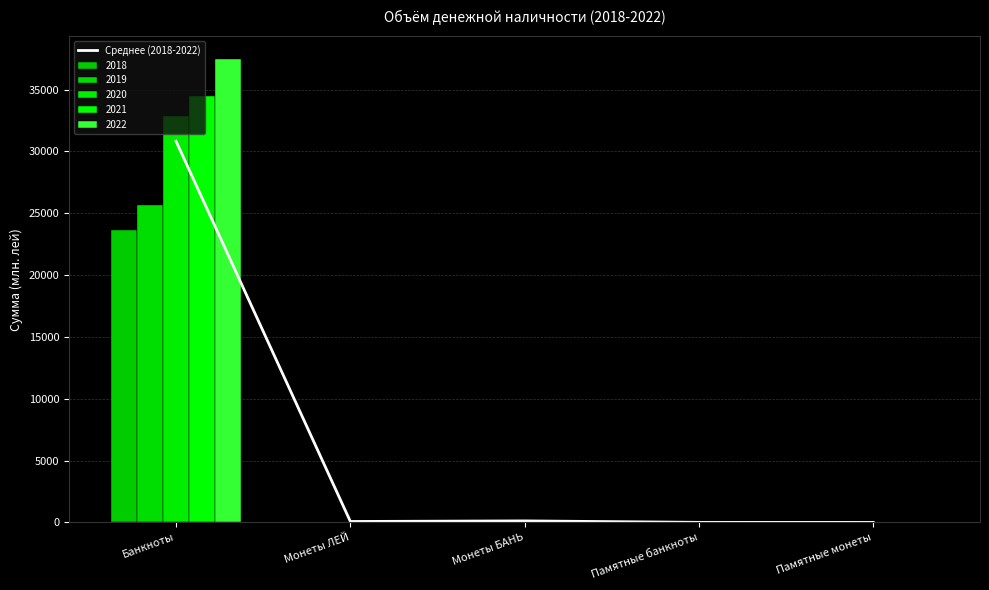

Reading right to left, extract all data points from this chart.

6.9	9.4	128.9	81.5	30818.8